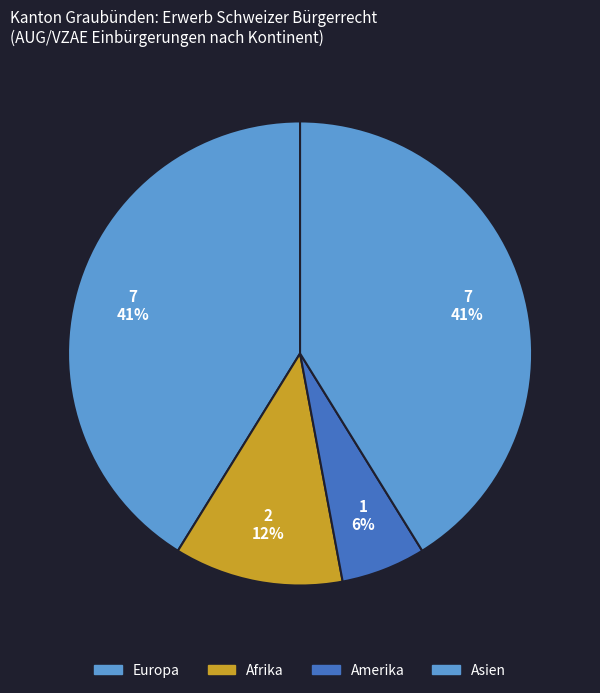

What percentage do Asien and Europa together represent?

82.4%